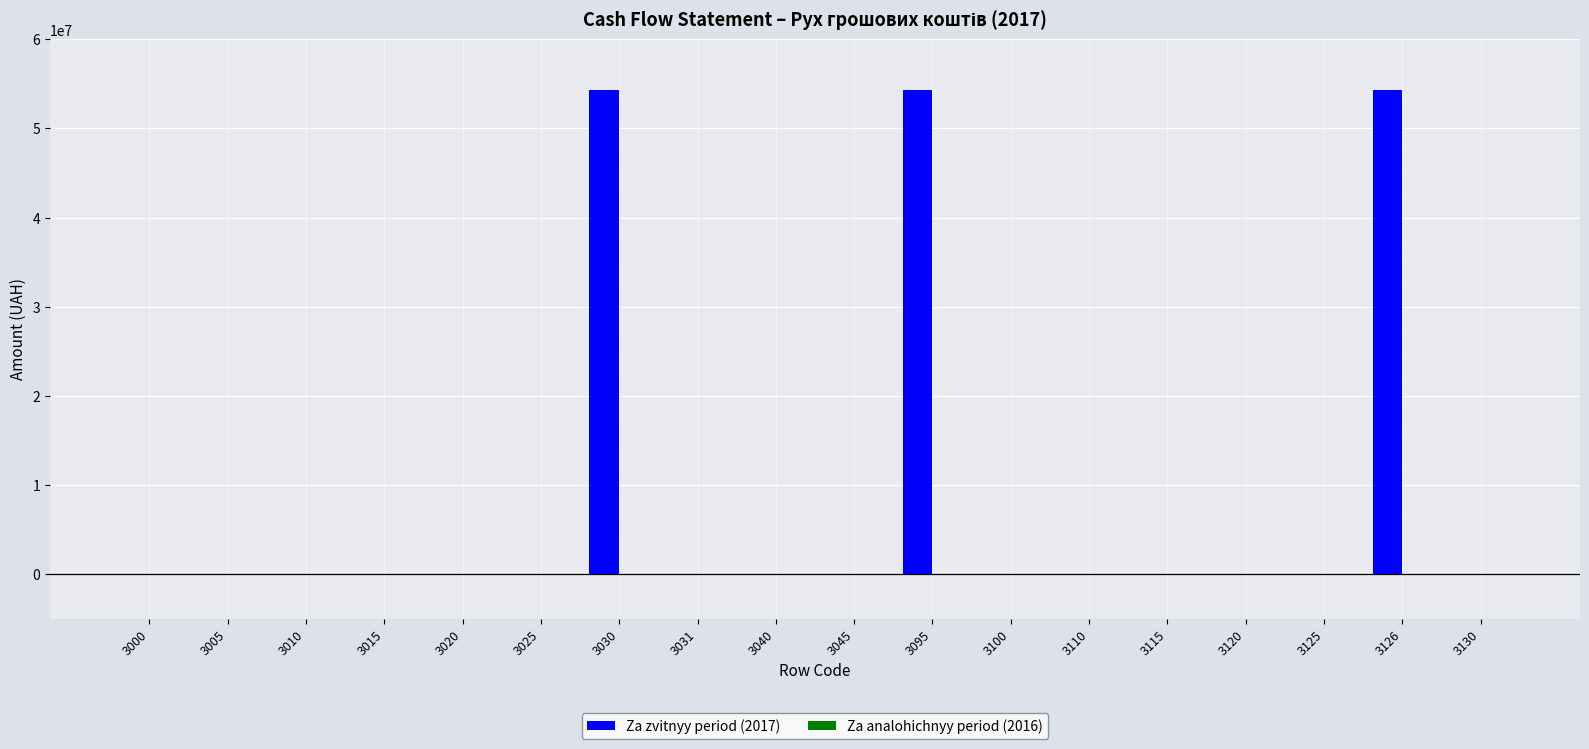

How many distinct data groups are displayed?

1